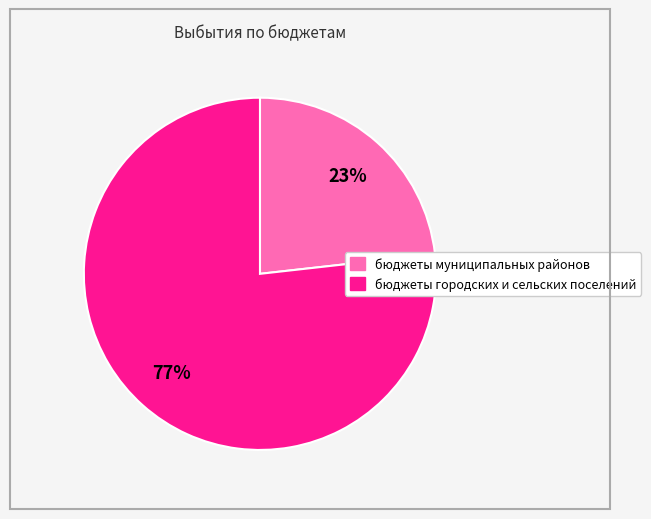

Which slice is the smallest?

бюджеты муниципальных районов